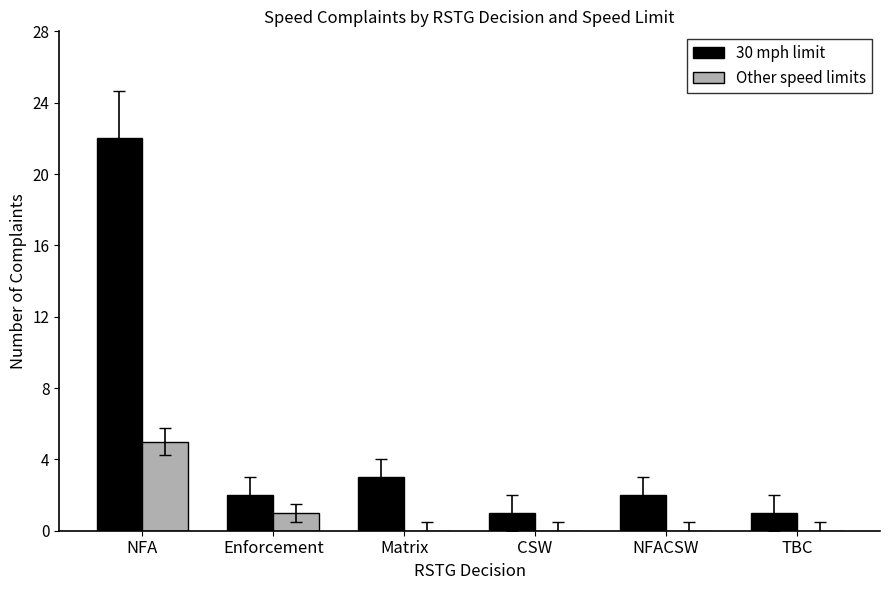

Count the Other speed limits values in the range 0 to 1.

5